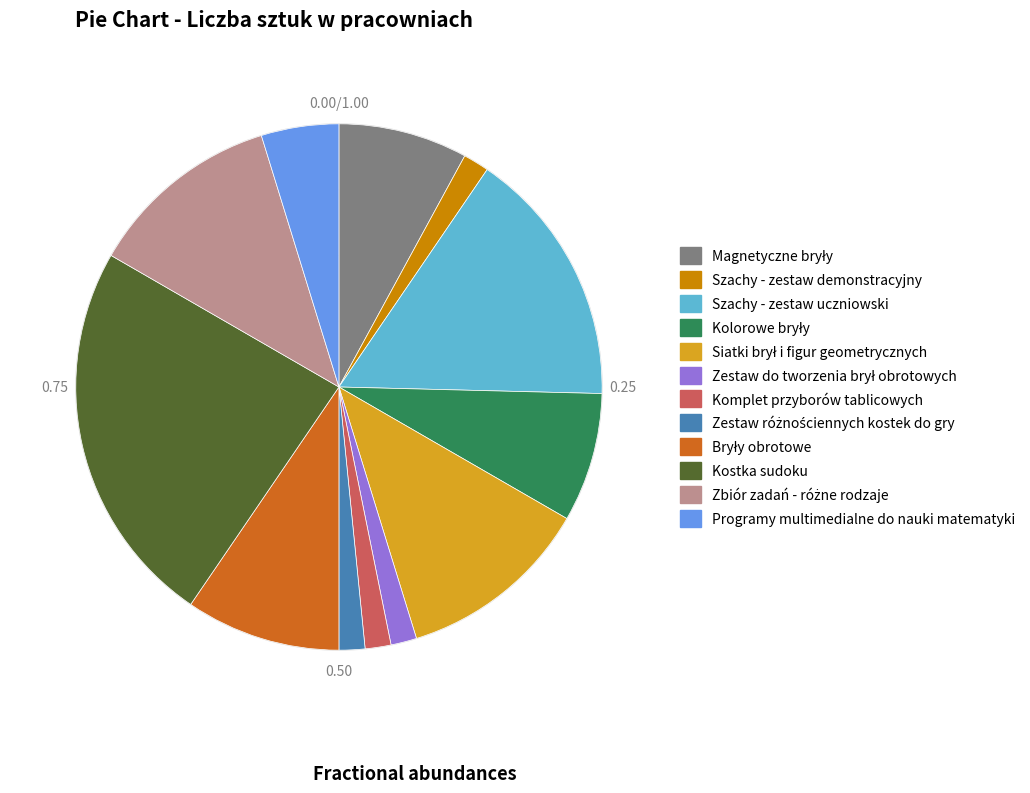

Does any single category account for the majority?

No